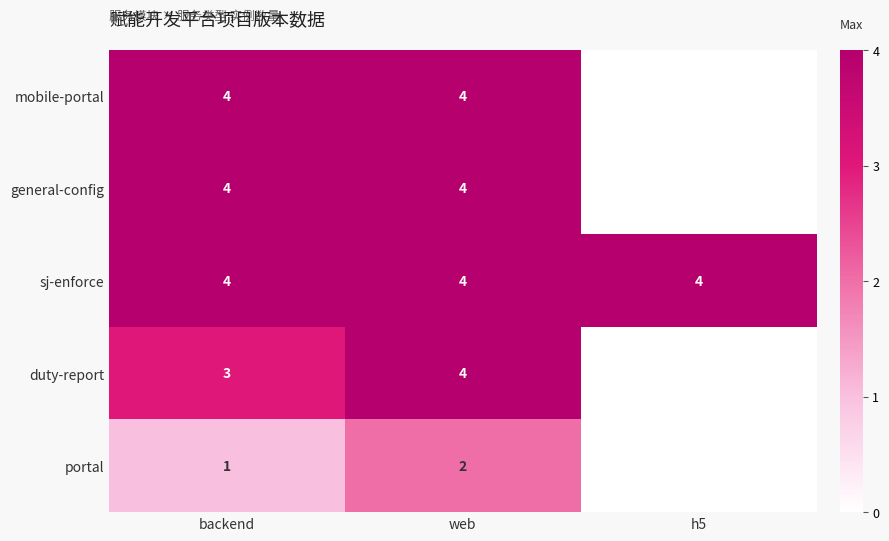

True or false: portal has a value of 1 at backend.

True